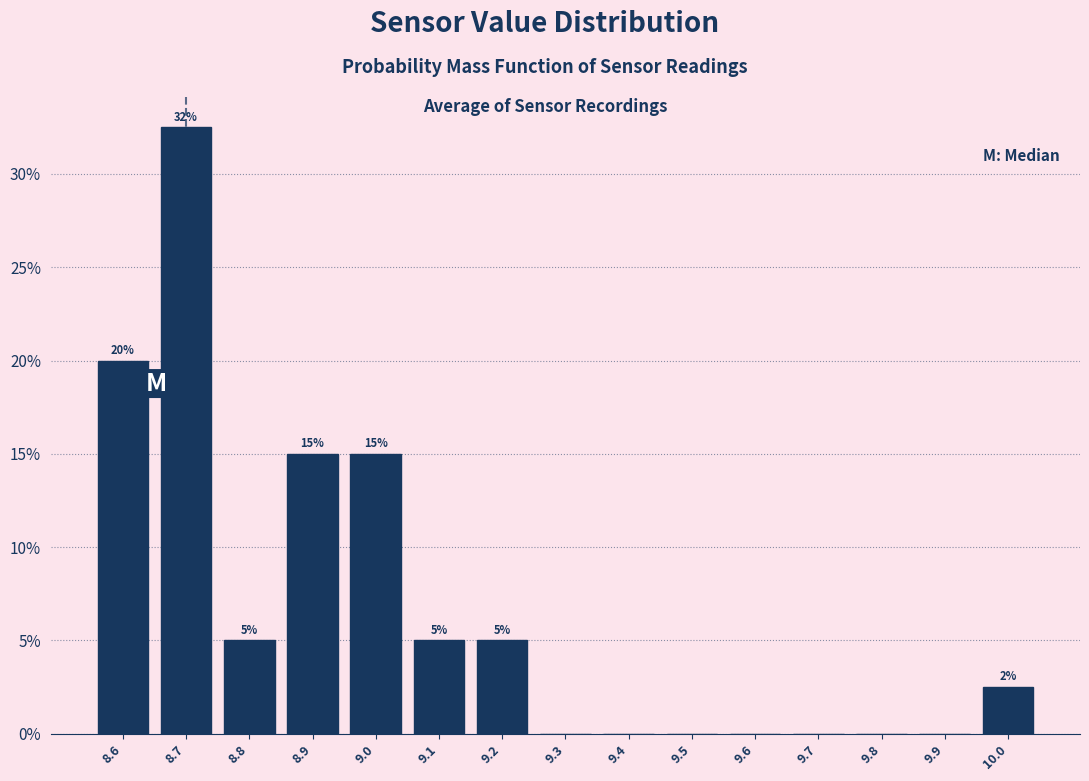

Which range on the x-axis has the tallest bar?

8.65 to 8.75